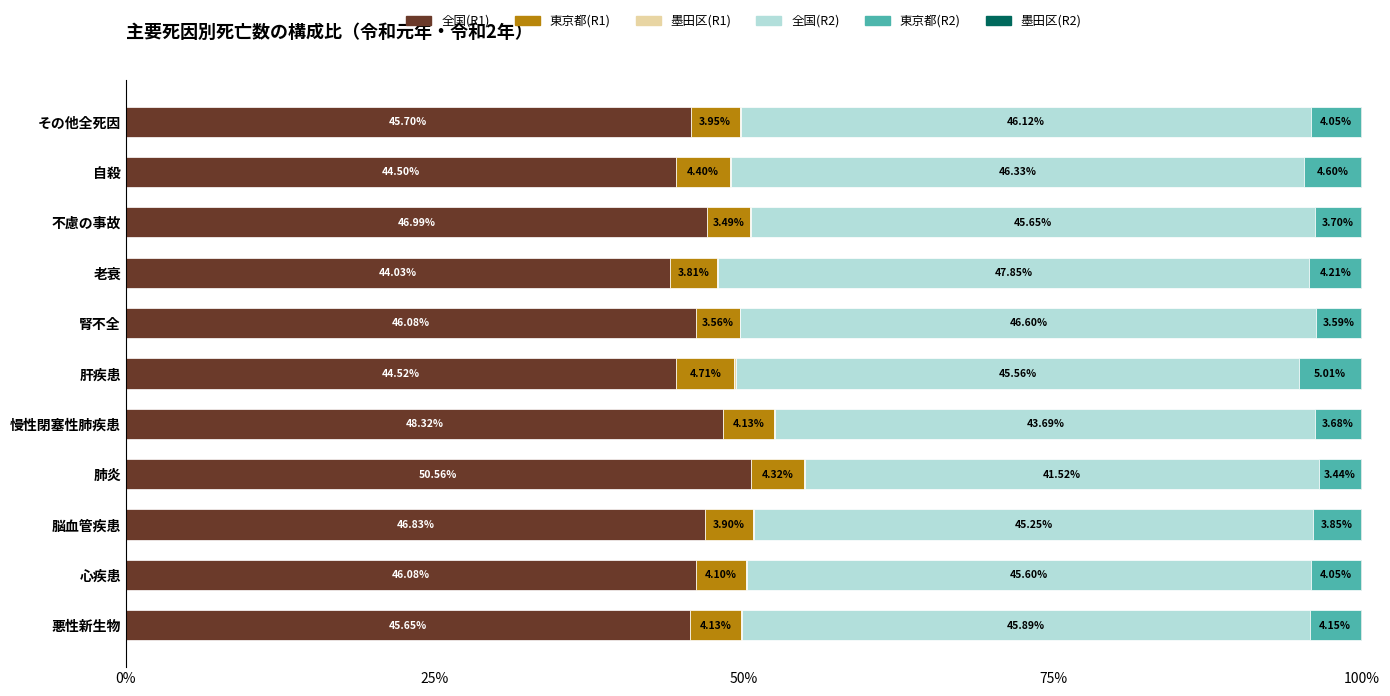

At which label is 全国(R1) closest to 47?

不慮の事故